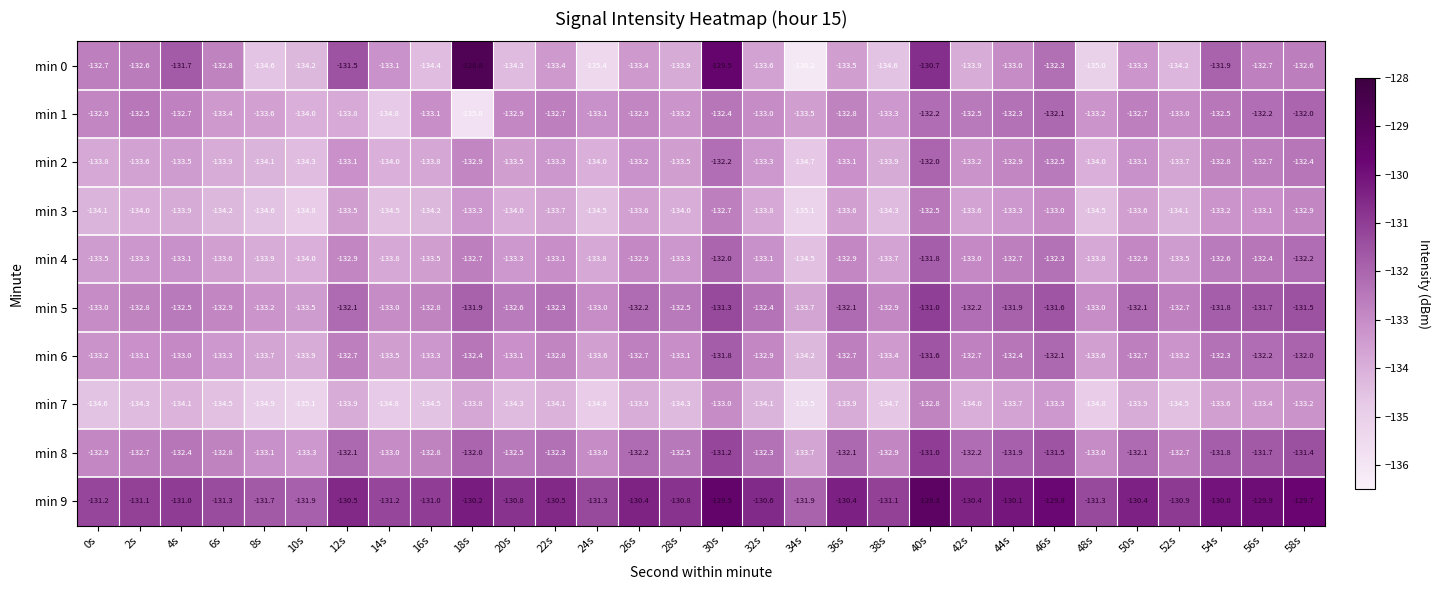

What is the sum of all min 3 values?

-4014.2